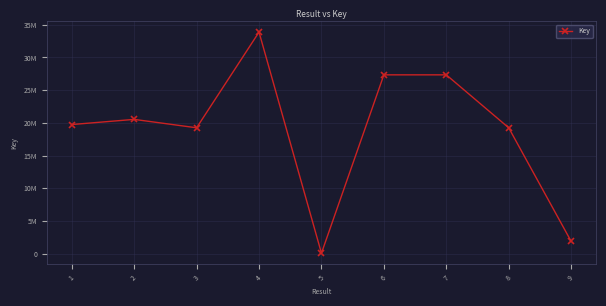

Is this an area chart (filled region under the line)?

No